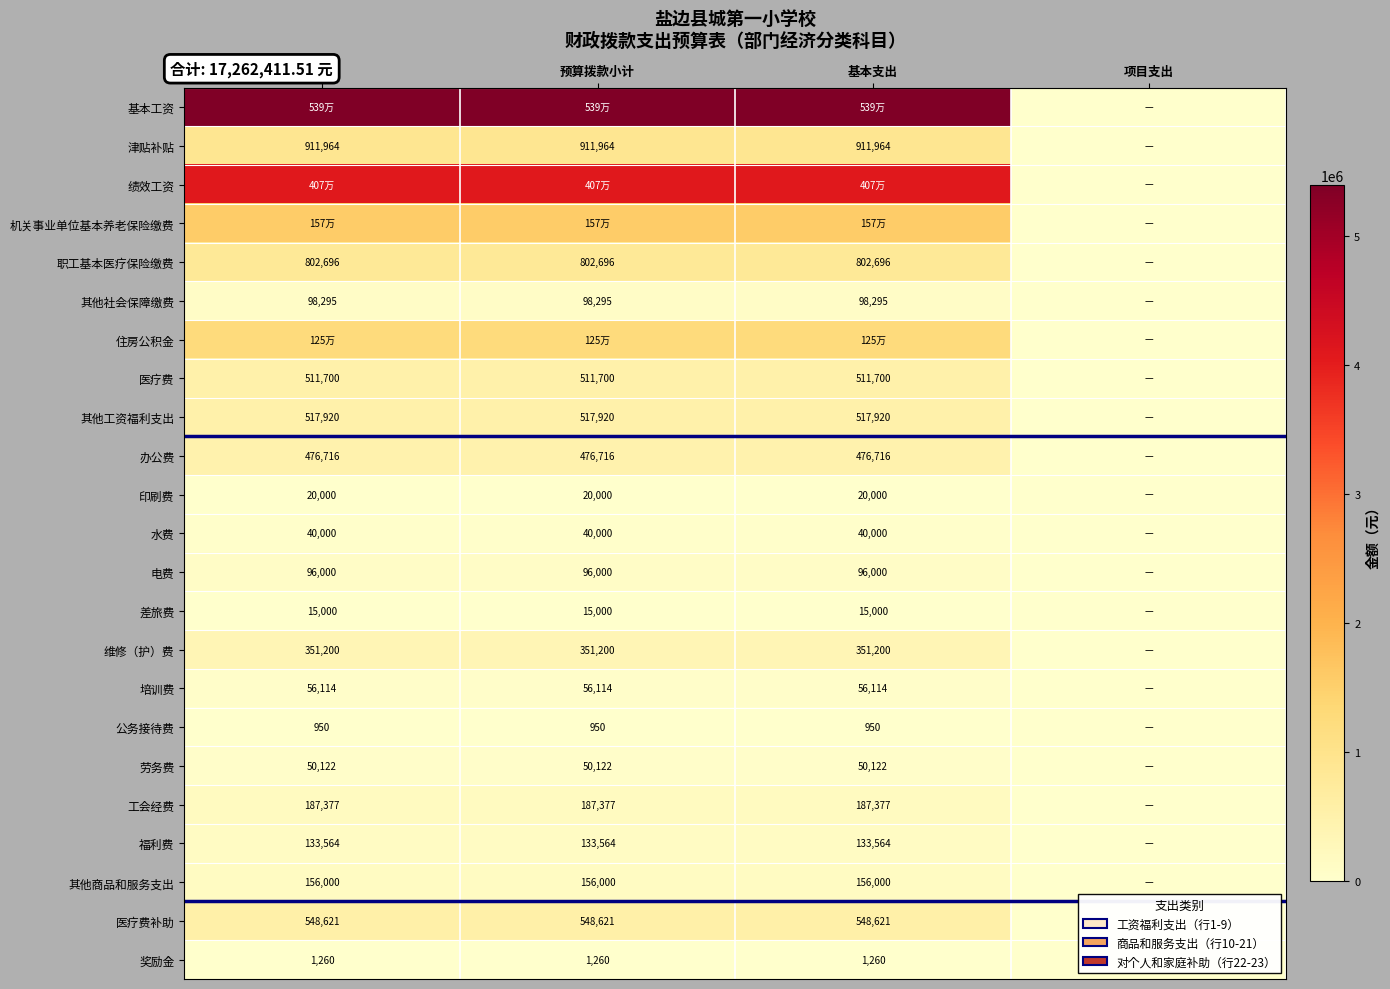

List the labels in order of 医疗费 value, largest first.

合计, 预算拨款小计, 基本支出, 项目支出